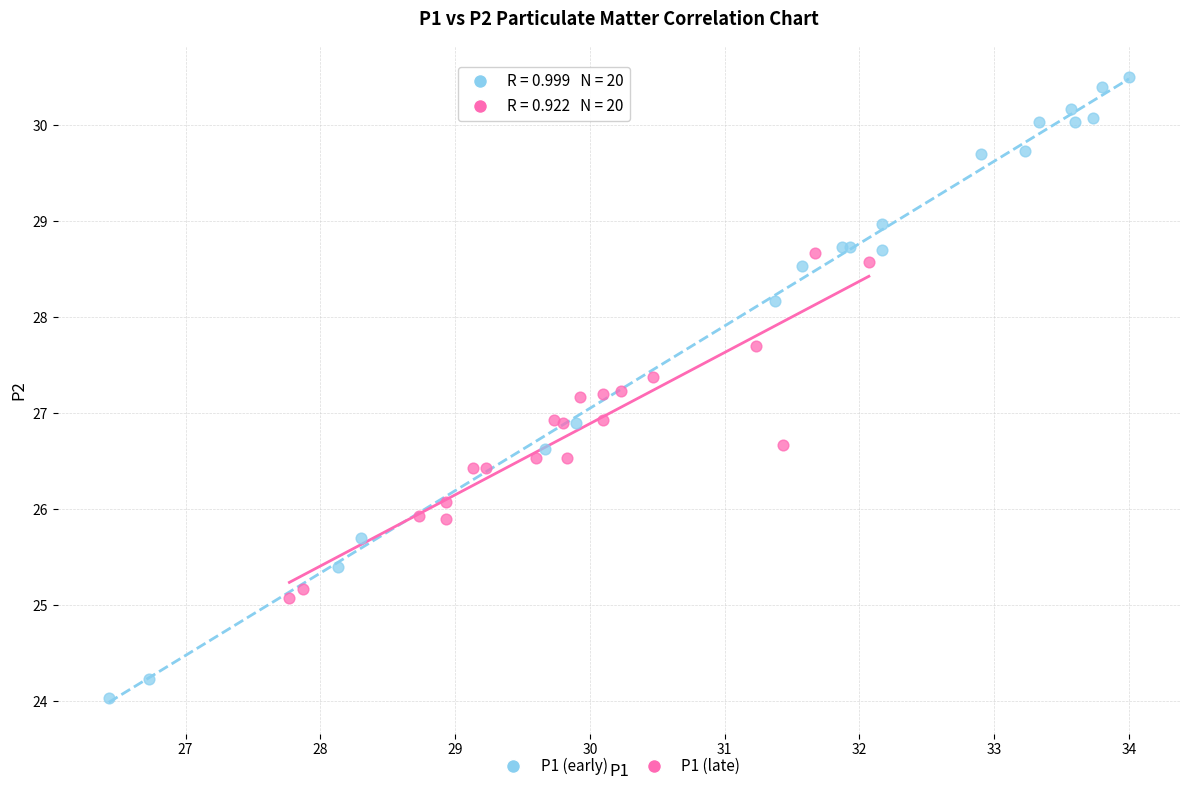

Which series contains the highest Y value?

P1 (early)